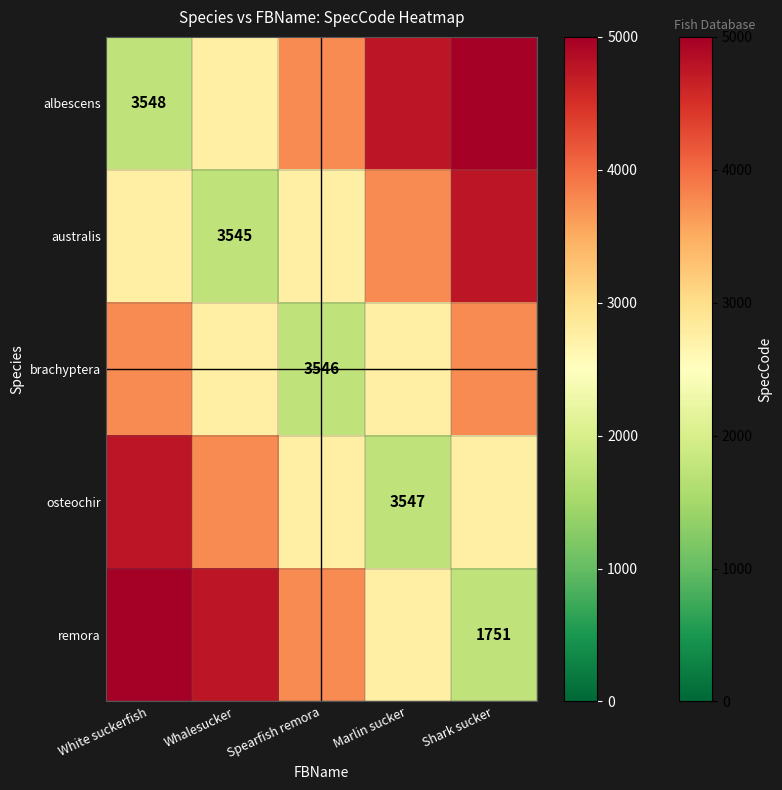

At which category does the chart reach its minimum across all series?

White suckerfish